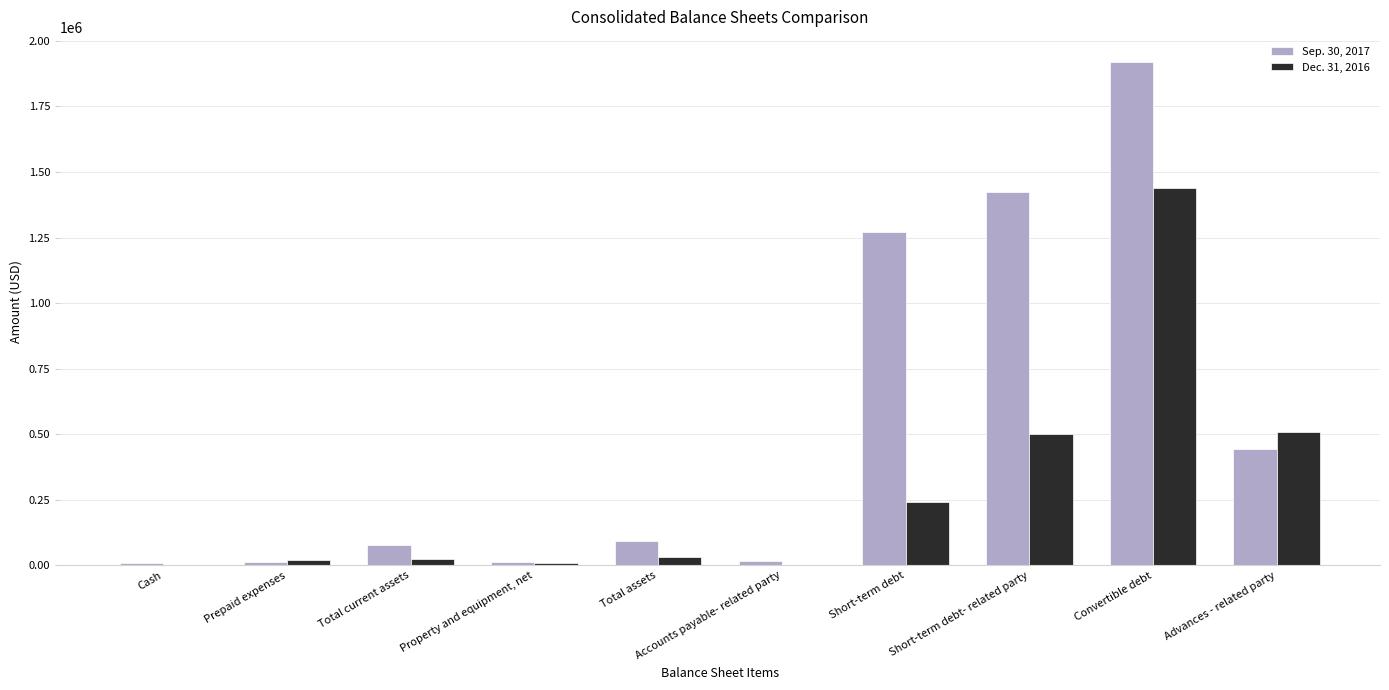

Which series has the widest spread of values?

Sep. 30, 2017